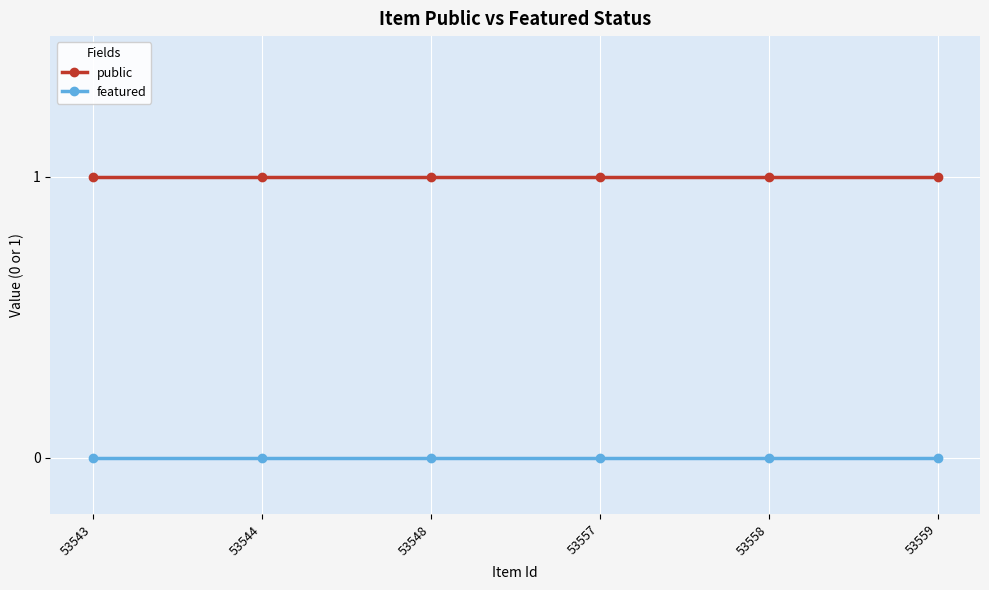

True or false: public and featured intersect in this chart.

False